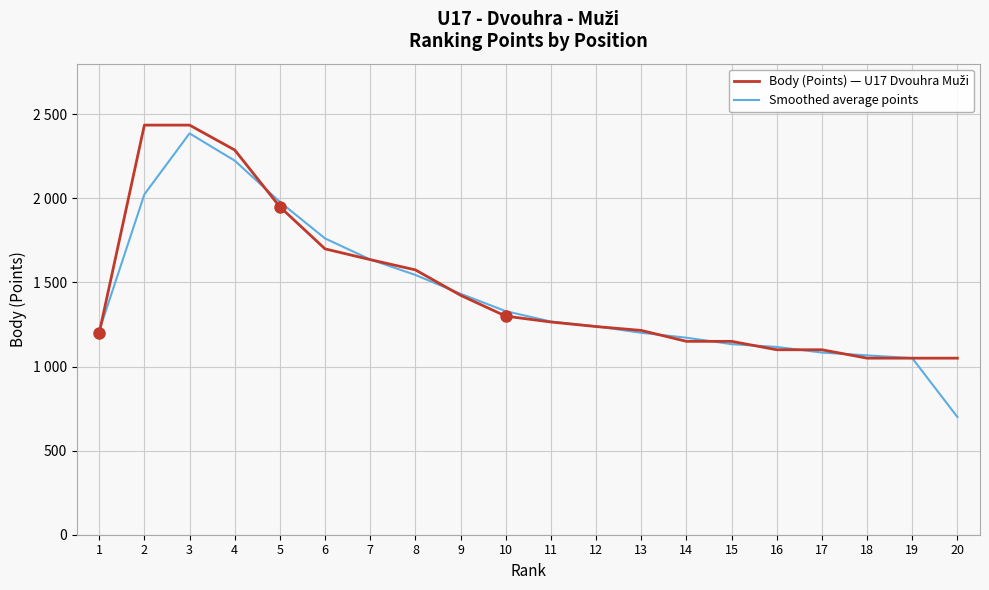

Is this an area chart (filled region under the line)?

No